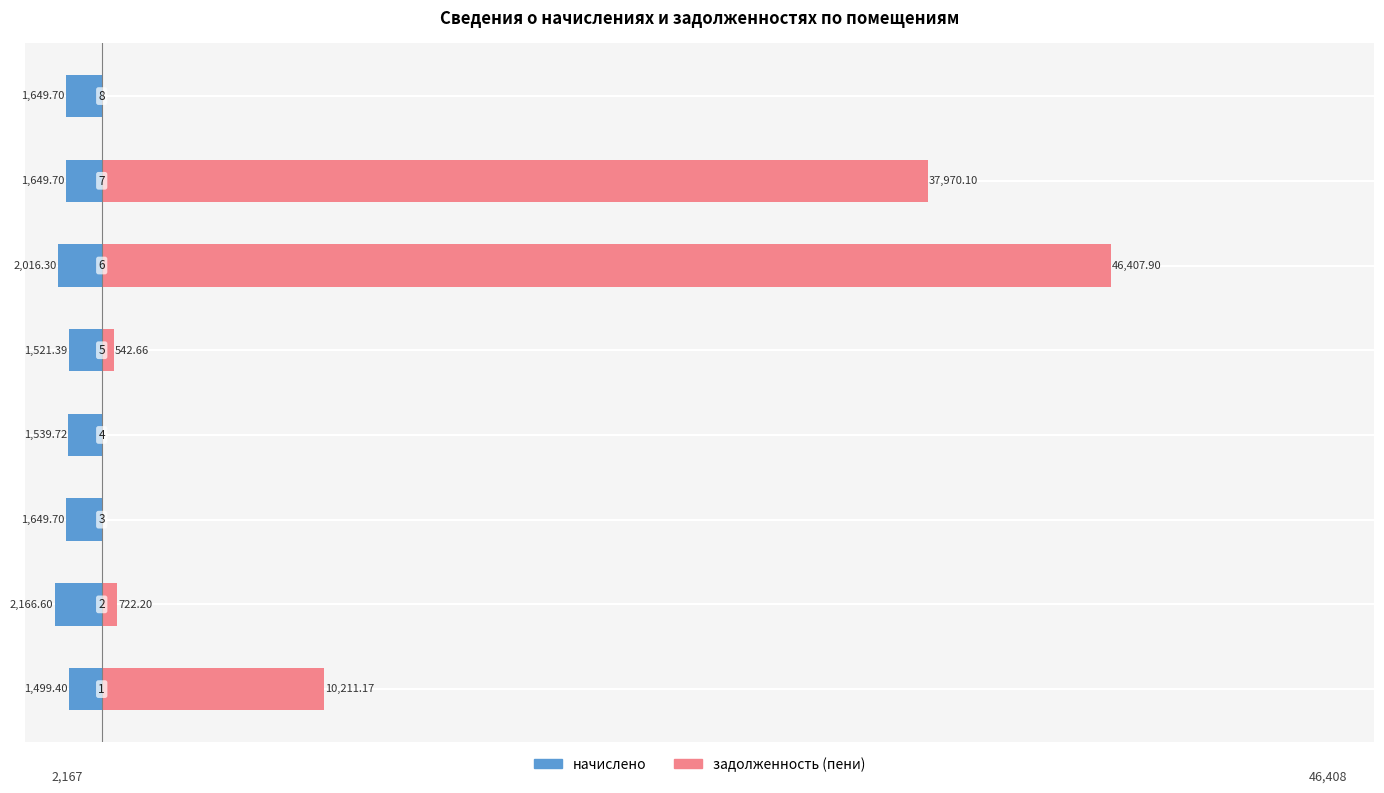

Reading left to right, transcribe all the data shown in this chart.

начислено: -1499.4	-2166.6	-1649.7	-1539.7	-1521.4	-2016.3	-1649.7	-1649.7
задолженность (пени): 10211.2	722.2	0.0	0.0	542.7	46407.9	37970.1	0.0